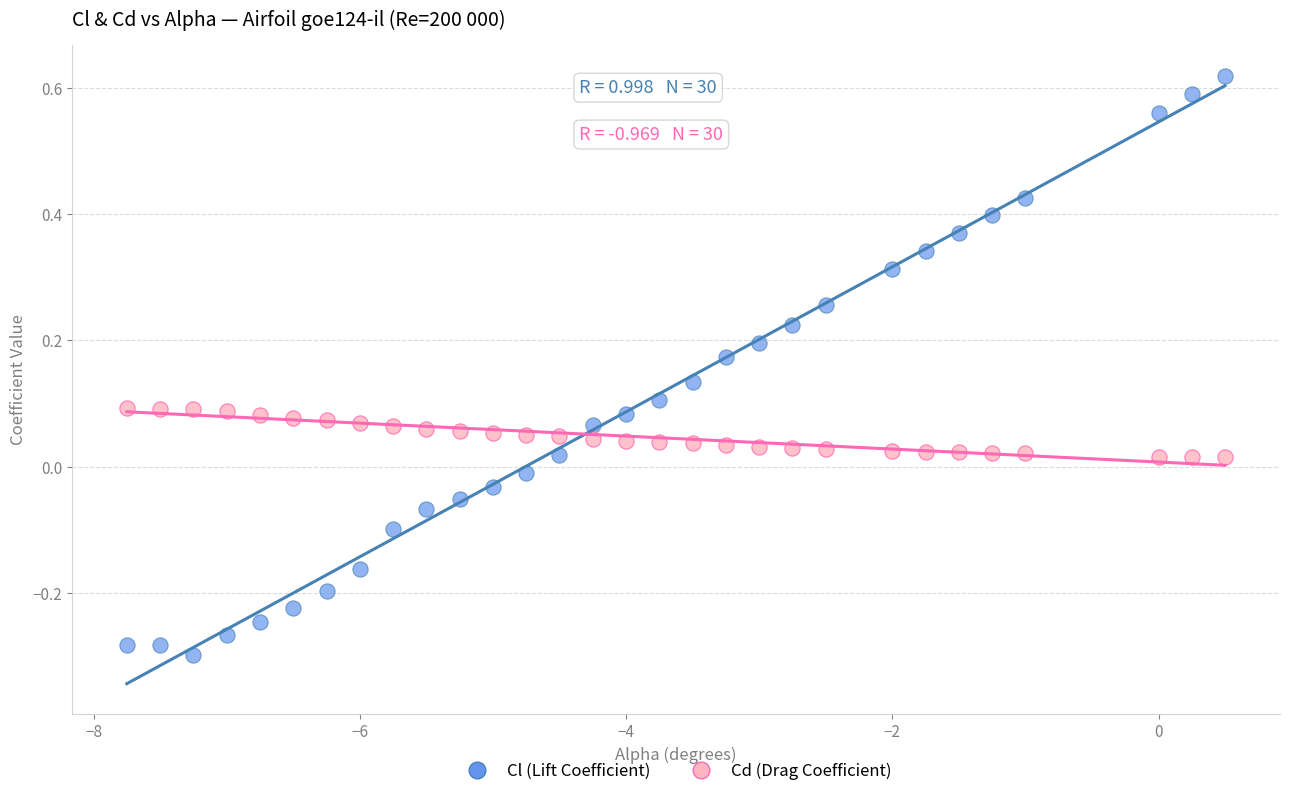

Which series has the widest spread of Y values?

Cl (Lift Coefficient)